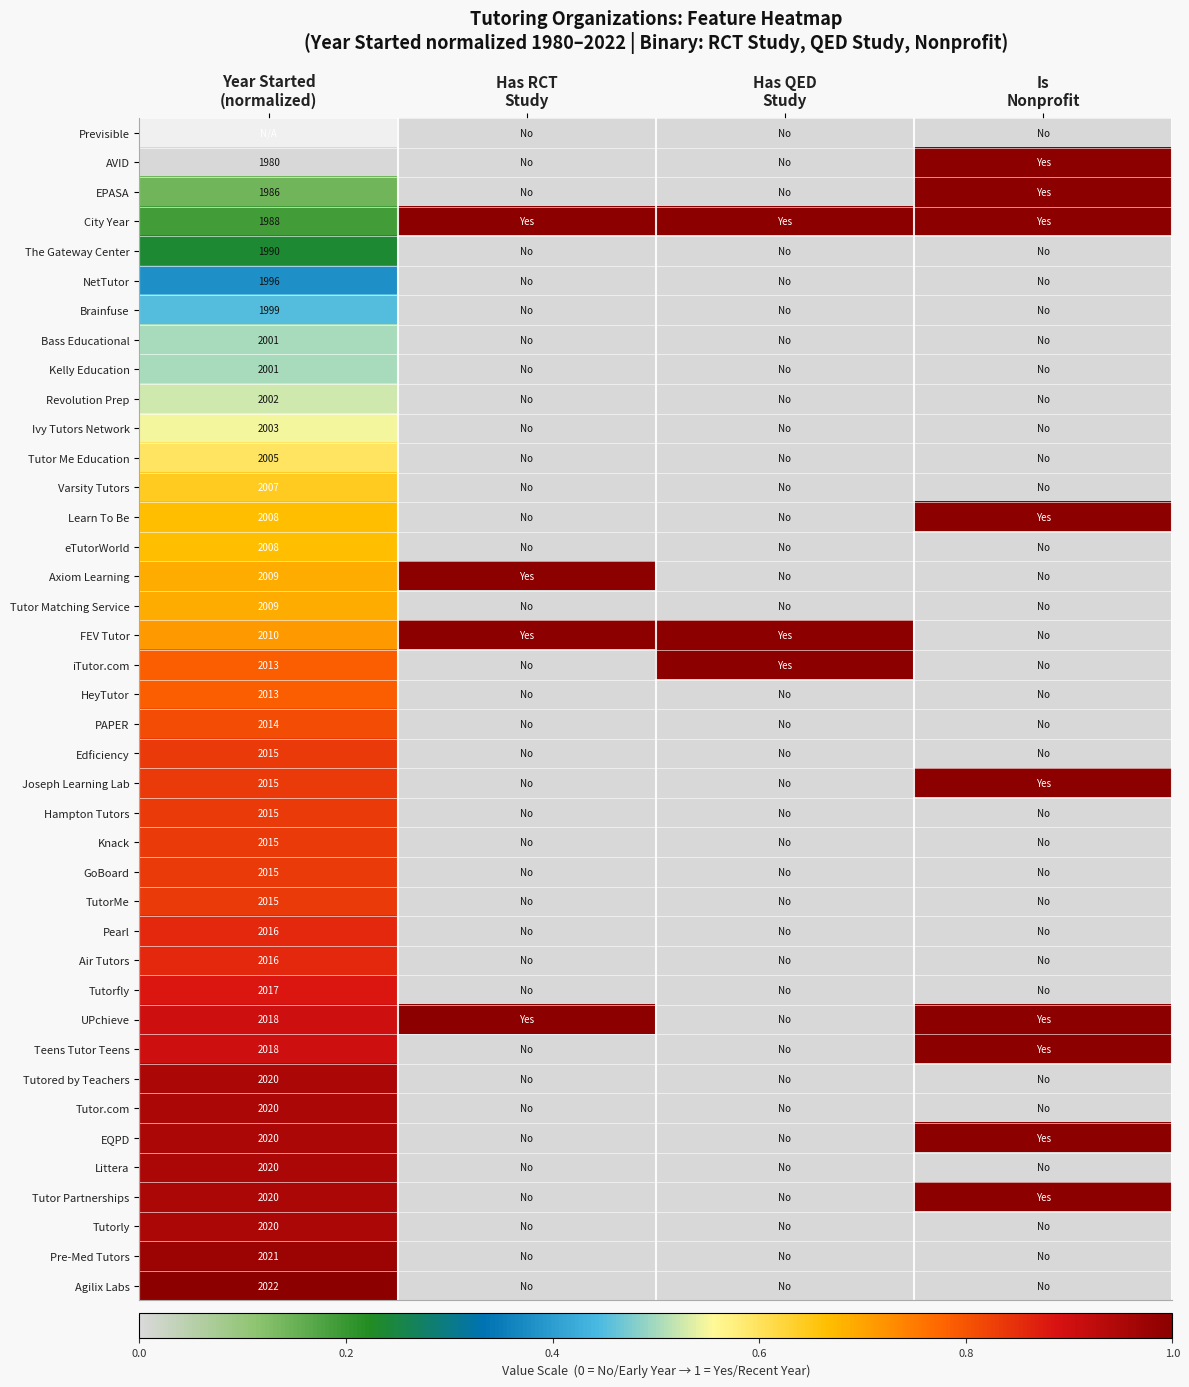

How many categories are shown in the chart?

4